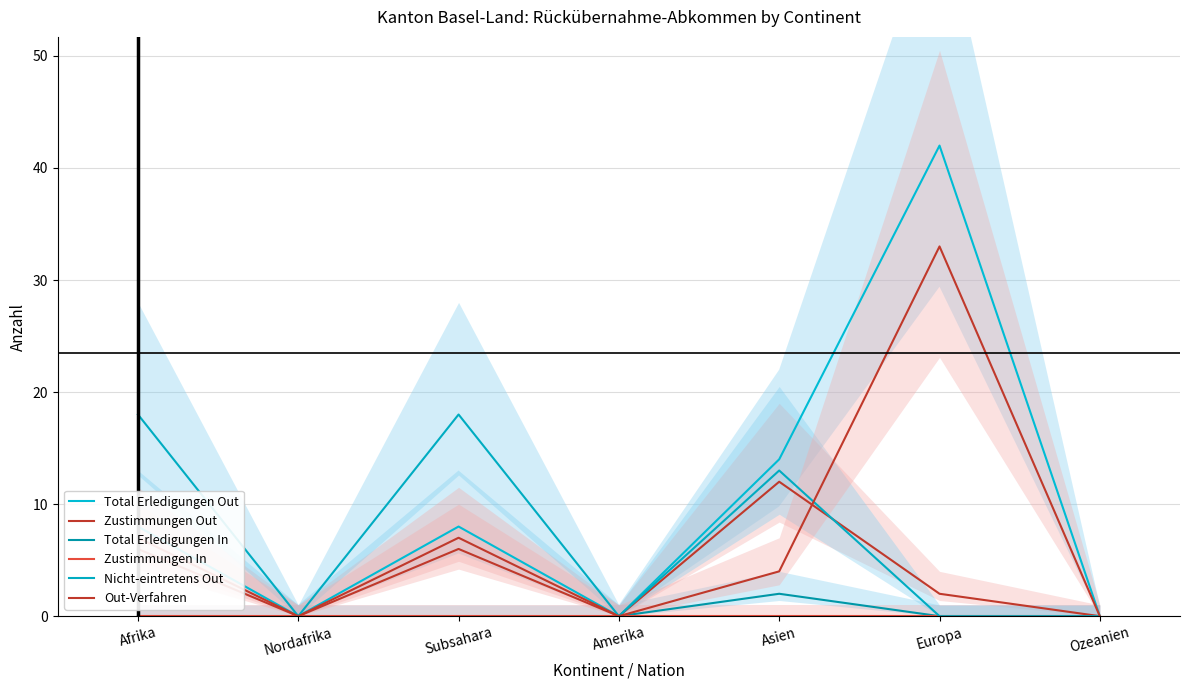

How many Total Erledigungen Out values are between 0 and 14?

6